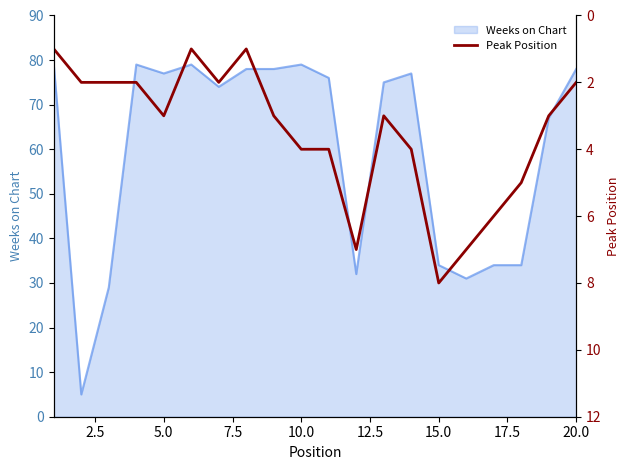

The Weeks on Chart series shows 34 at 15.0. True or false?

True